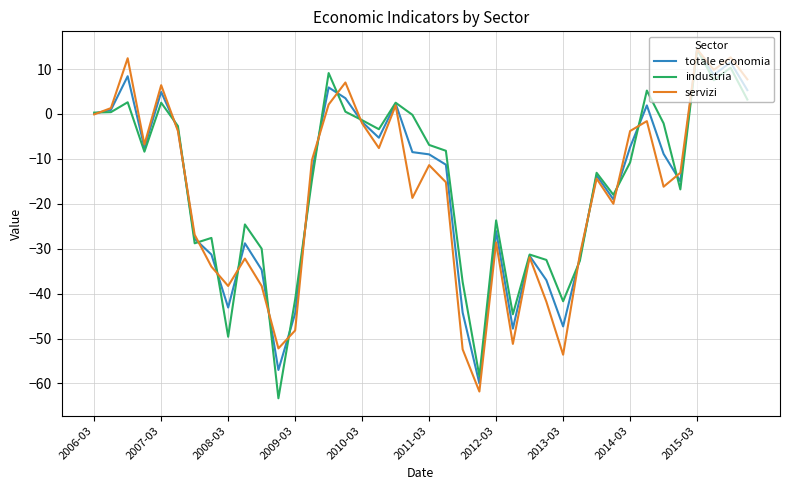

How many categories are shown in the chart?

40